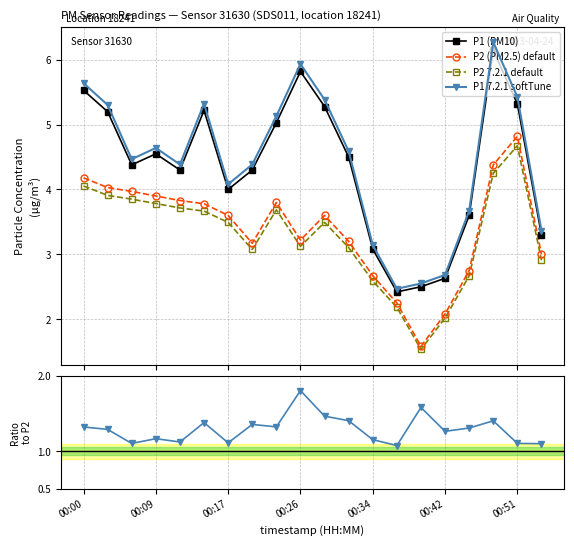

What is the lowest value of the P1 7.2.1 softTune series?

2.5